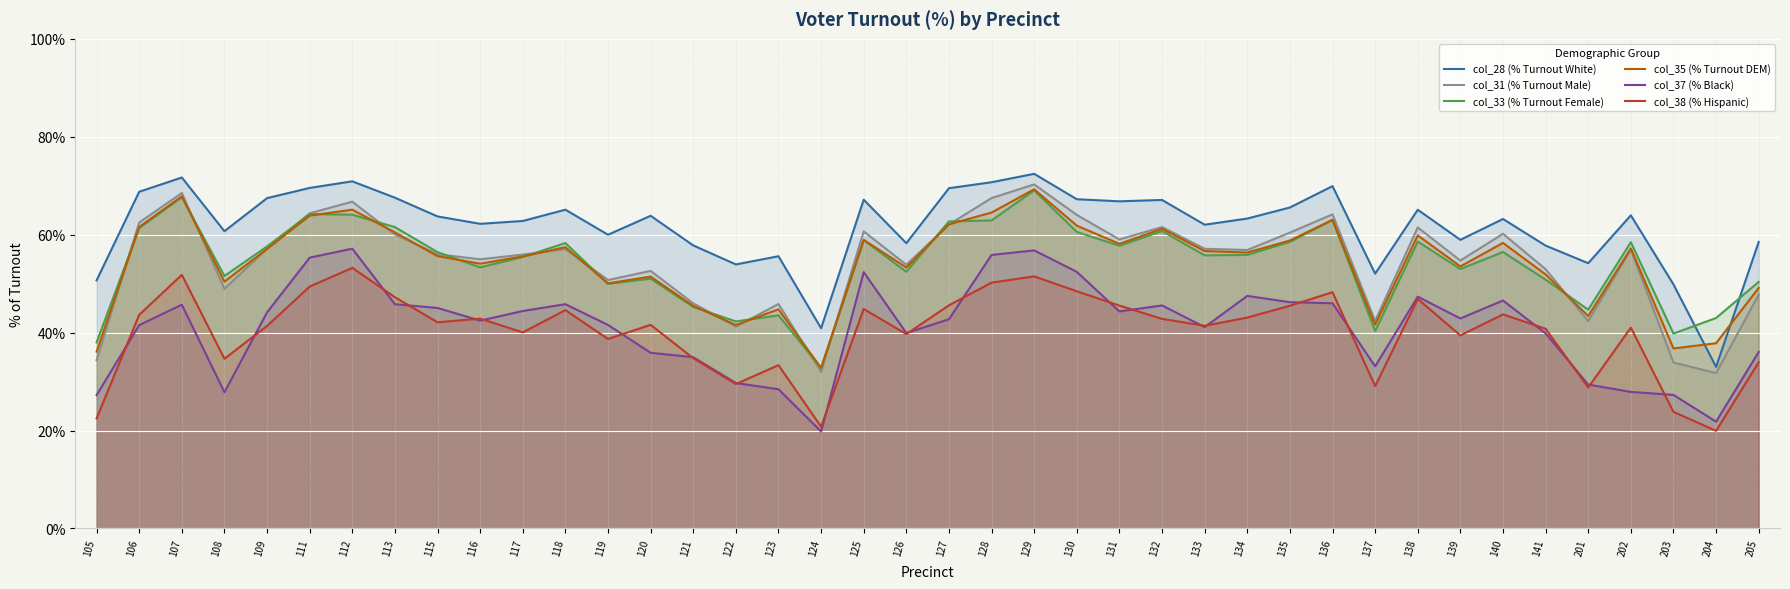

What is the lowest value of the col_28 (% Turnout White) series?

33.0